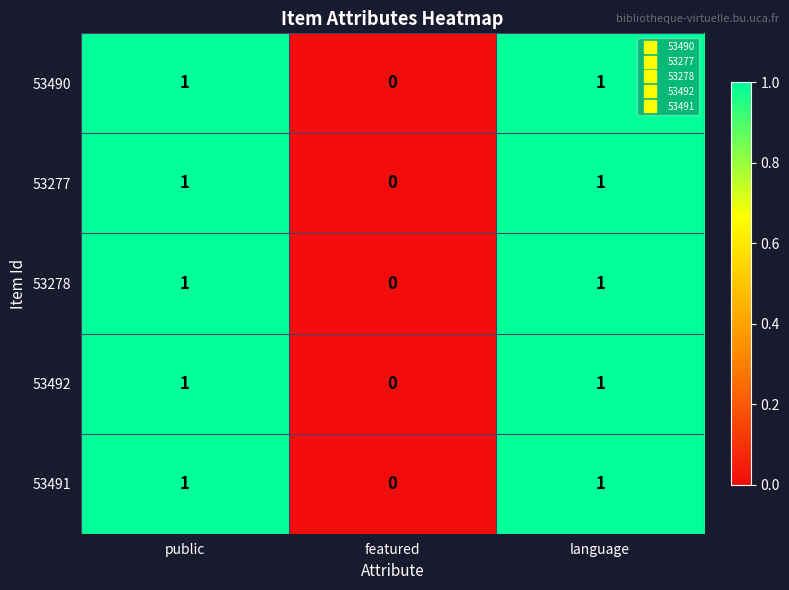

Where is 53277 nearest to the value 0?

featured